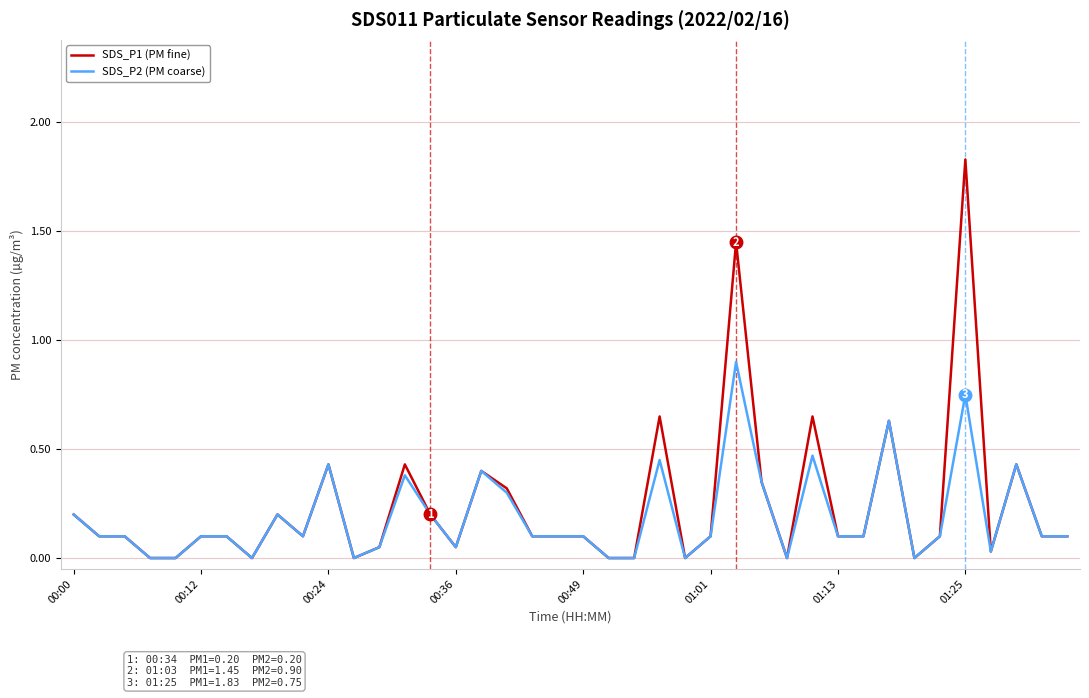

Which series has the largest range (max minus min)?

SDS_P1 (PM fine)